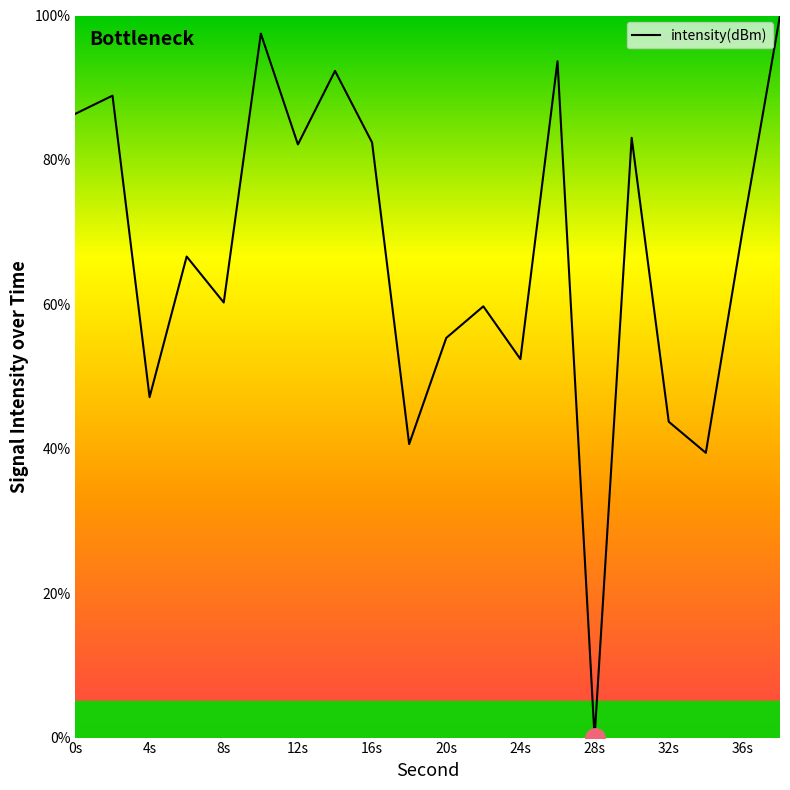

How many lines are shown in the chart?

1